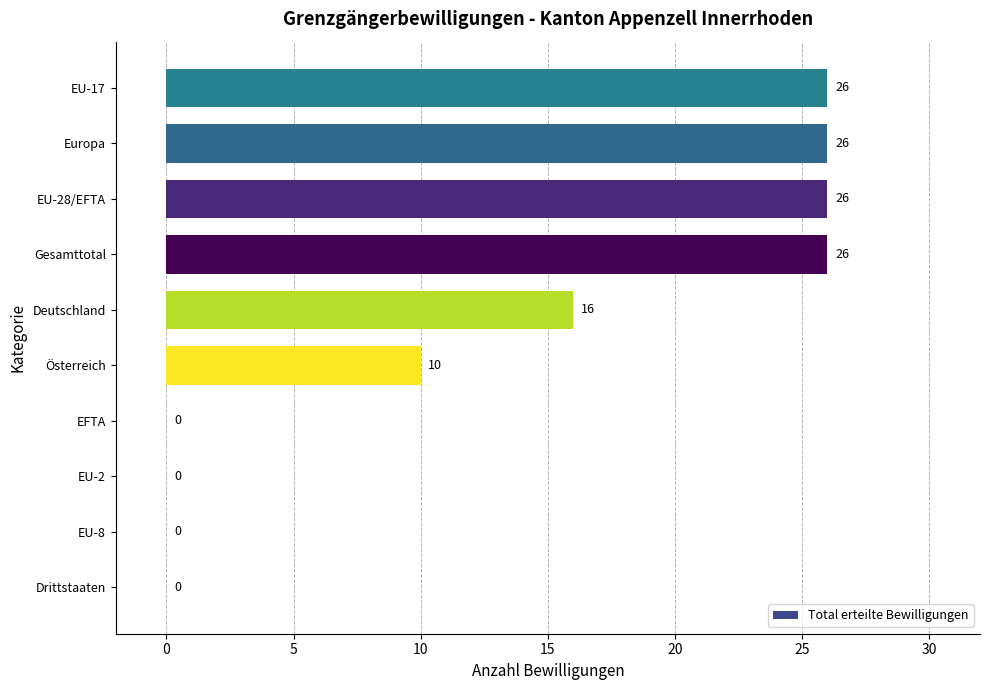

What is the sum of all values?

130